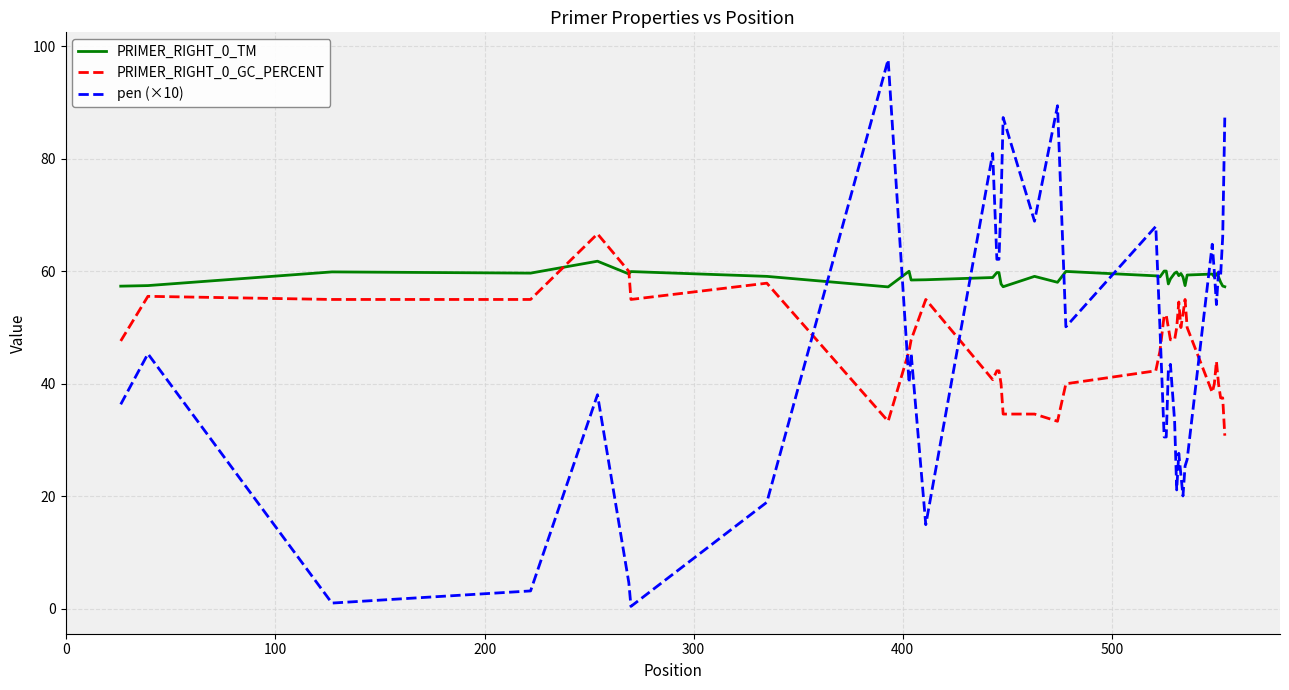

What is the minimum value for PRIMER_RIGHT_0_GC_PERCENT?

30.8